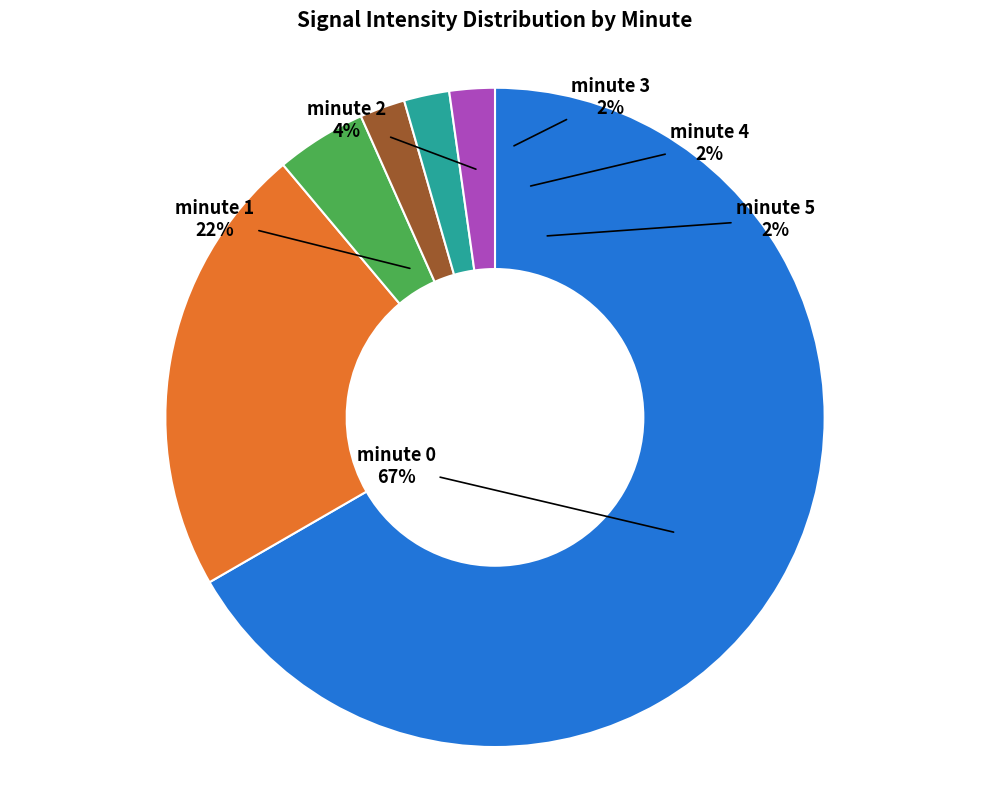

Which slice is the smallest?

minute 5